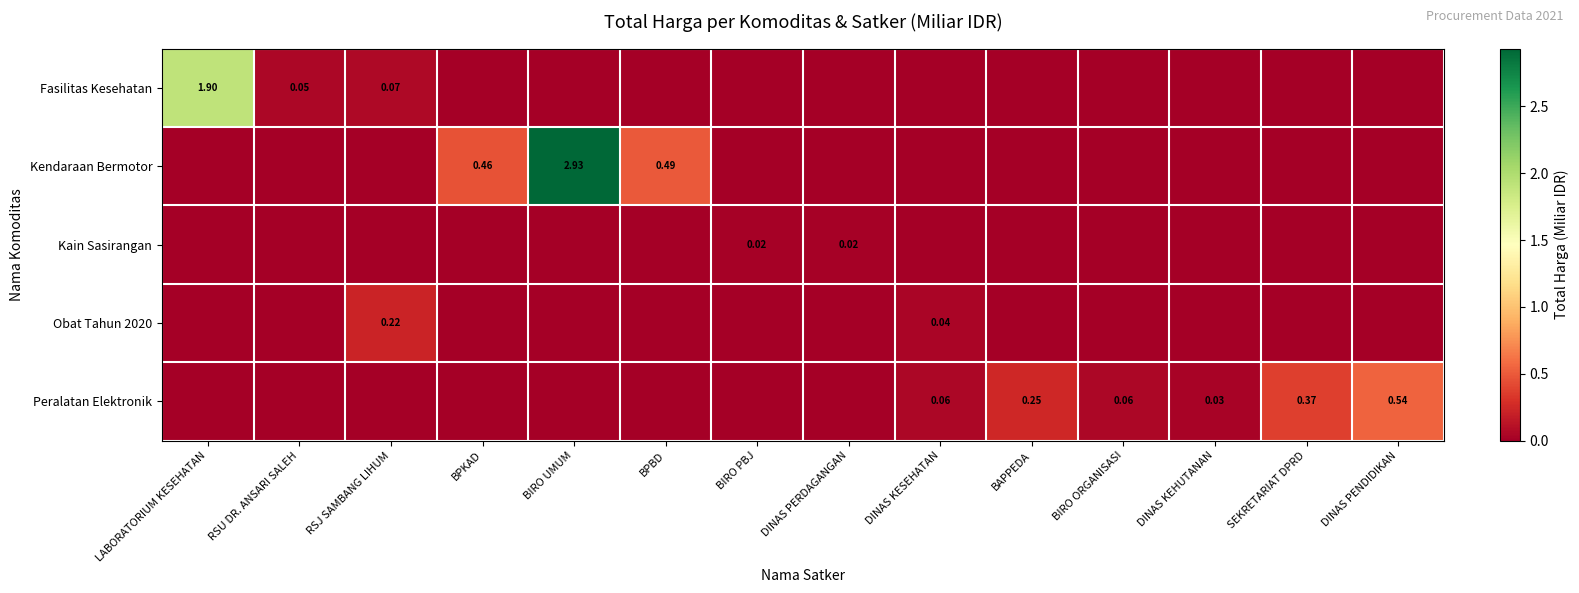

The Kain Sasirangan series shows 0.0 at BPKAD. True or false?

True